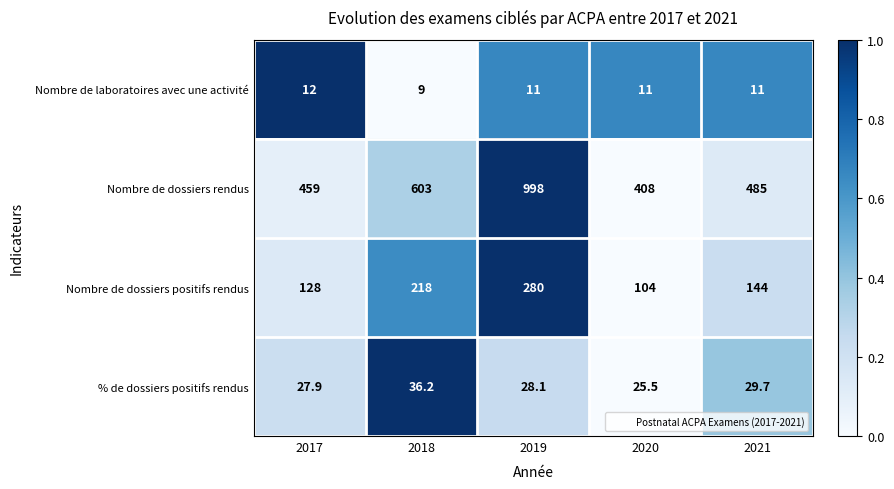

What is the highest value of the Nombre de laboratoires avec une activité series?

12.0